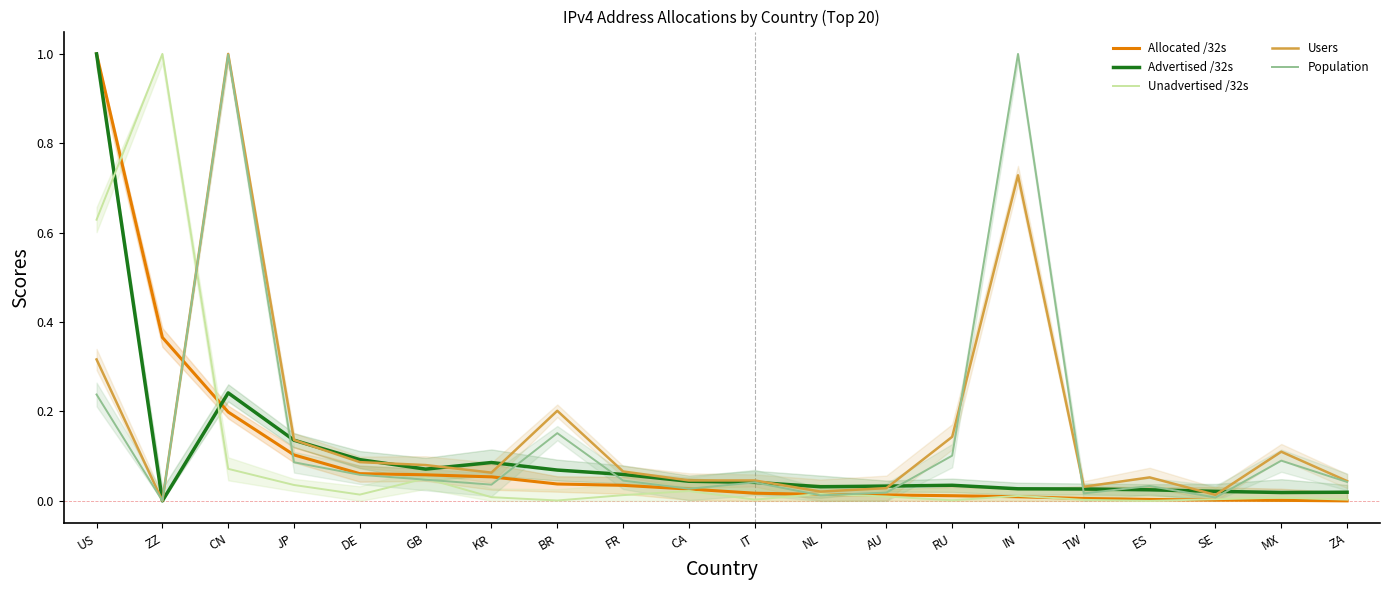

What are all the series names shown in the legend?

Allocated /32s, Advertised /32s, Unadvertised /32s, Users, Population